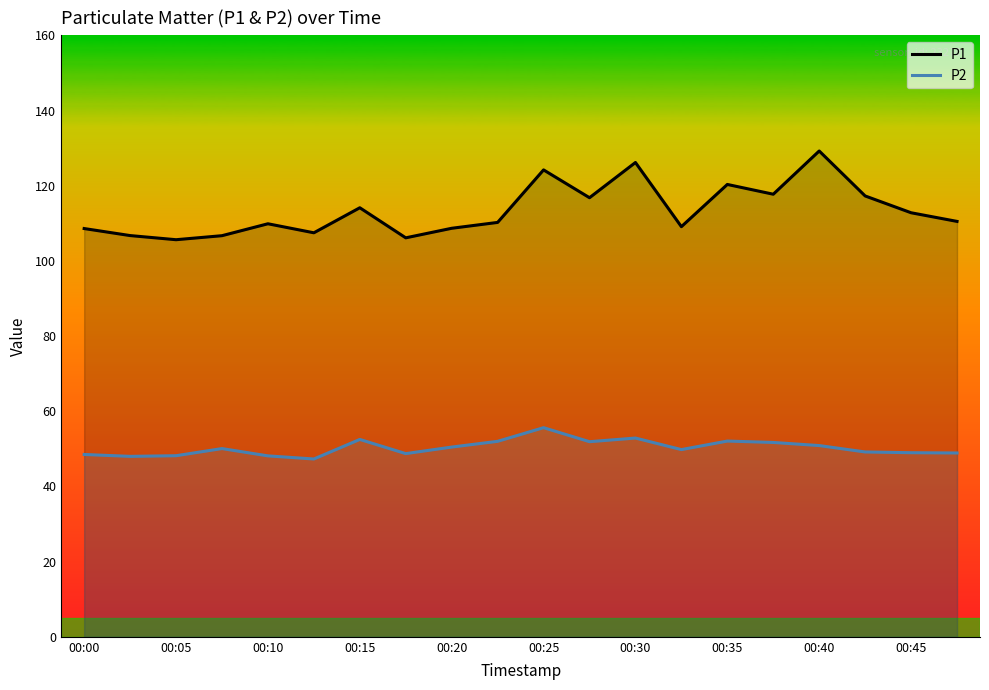

Rank the series by their maximum value, from highest to lowest.

P1, P2